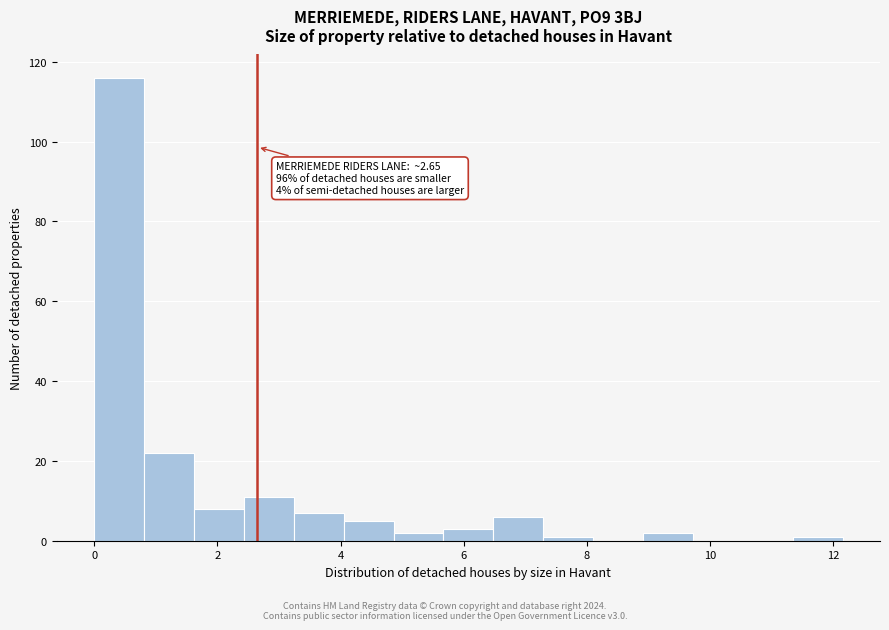

Which range on the x-axis has the tallest bar?

0.0 to 0.8